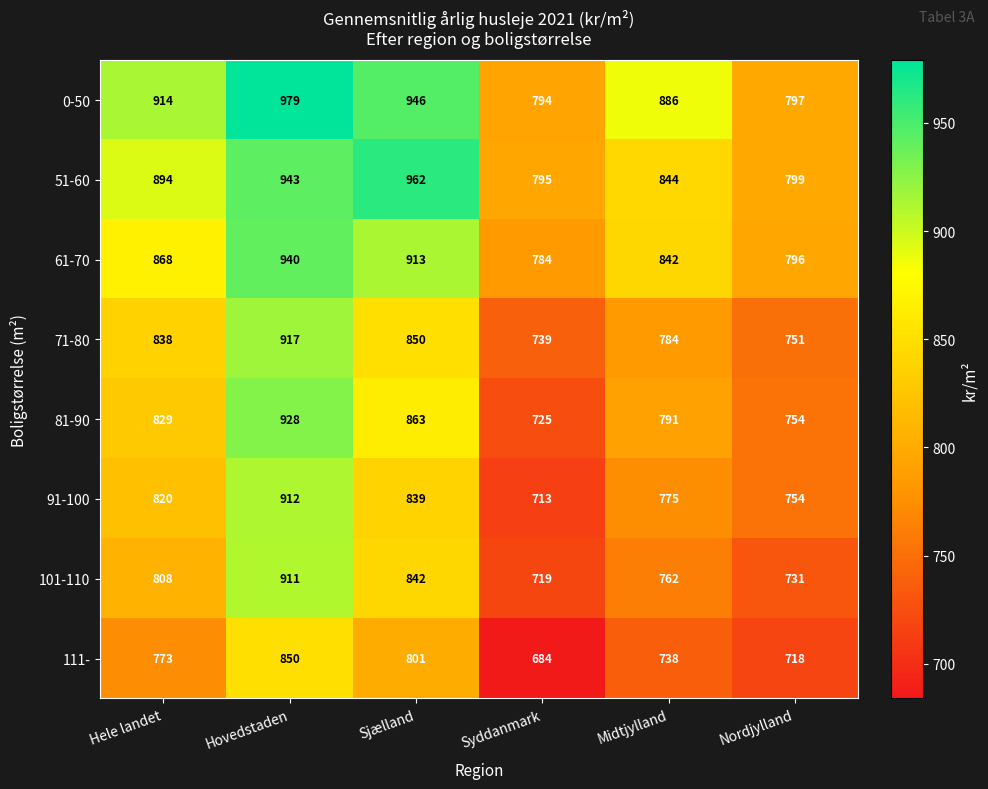

Rank the categories by 81-90 value from highest to lowest.

Hovedstaden, Sjælland, Hele landet, Midtjylland, Nordjylland, Syddanmark